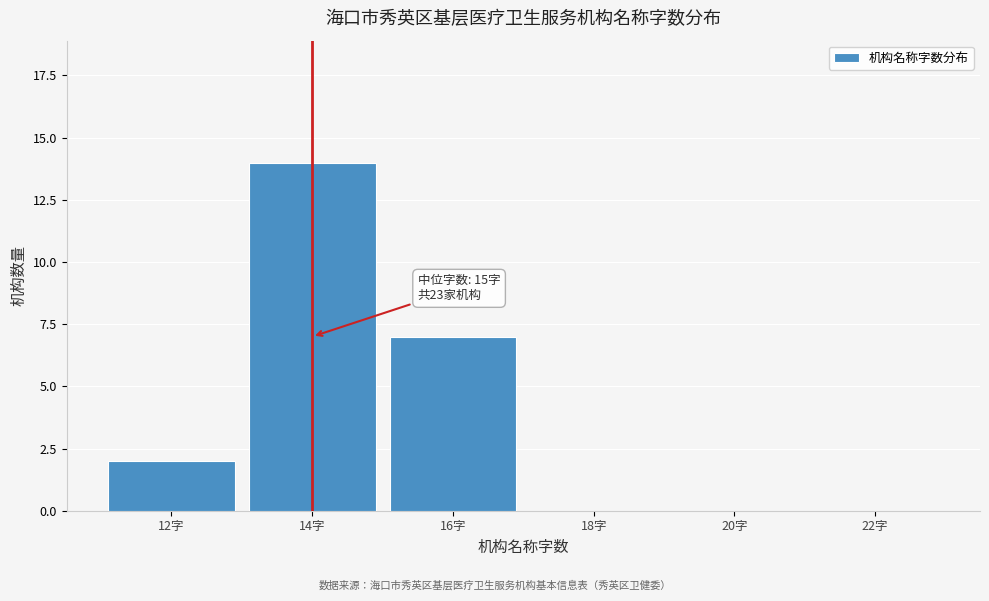

Reading left to right, what are all the values shown in this chart?

12字=2	14字=14	16字=7	18字=0	20字=0	22字=0